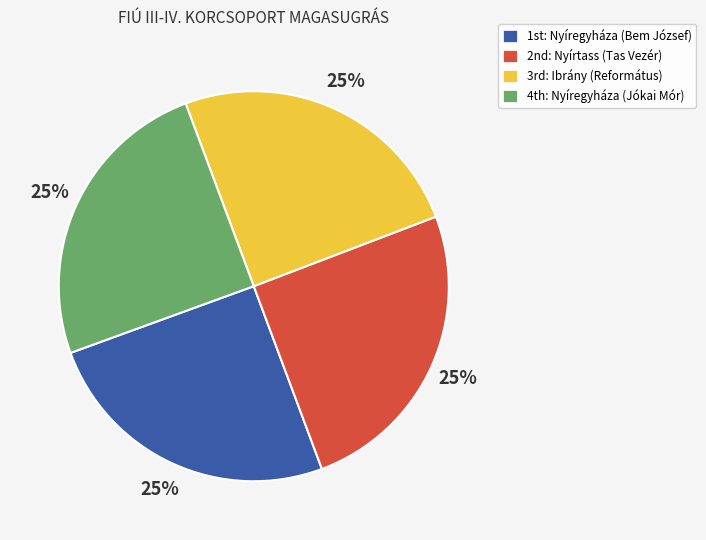

To the nearest percent, what is the average slice percentage?

25%